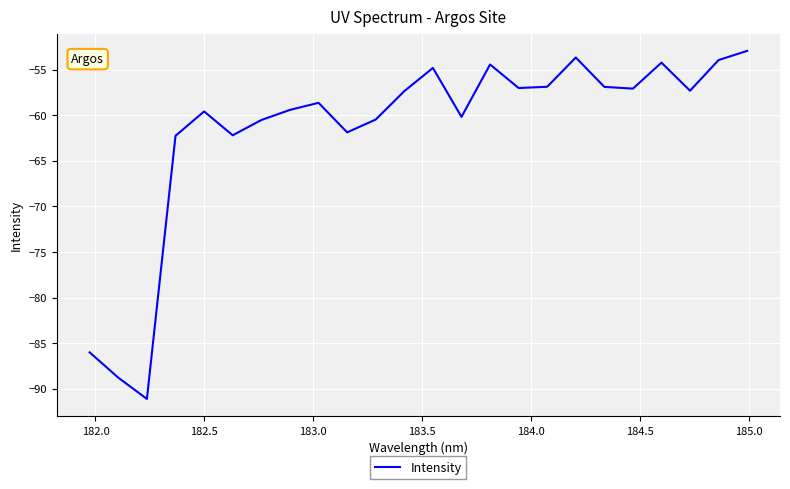

What is the smallest value displayed?

-91.1